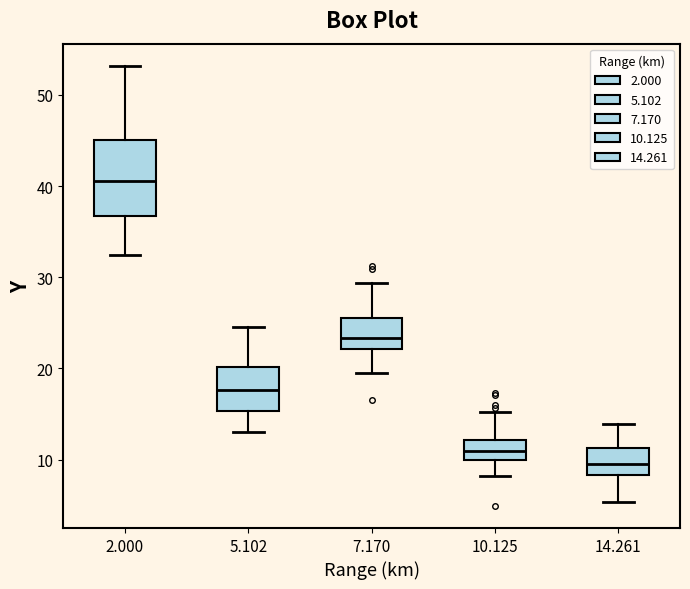

Reading left to right, transcribe this box plot: for each box, give where its median line is, the range the box spans, and where its two whiskers end, as read against the y-axis. The values are not printed on the chart, so give them approximately, as read against the axis.

2.000: median 41, box 37 to 45, whiskers 32 to 53
5.102: median 18, box 15 to 20, whiskers 13 to 25
7.170: median 23, box 22 to 26, whiskers 20 to 29
10.125: median 11, box 10 to 12, whiskers 8 to 15
14.261: median 10, box 8 to 11, whiskers 5 to 14